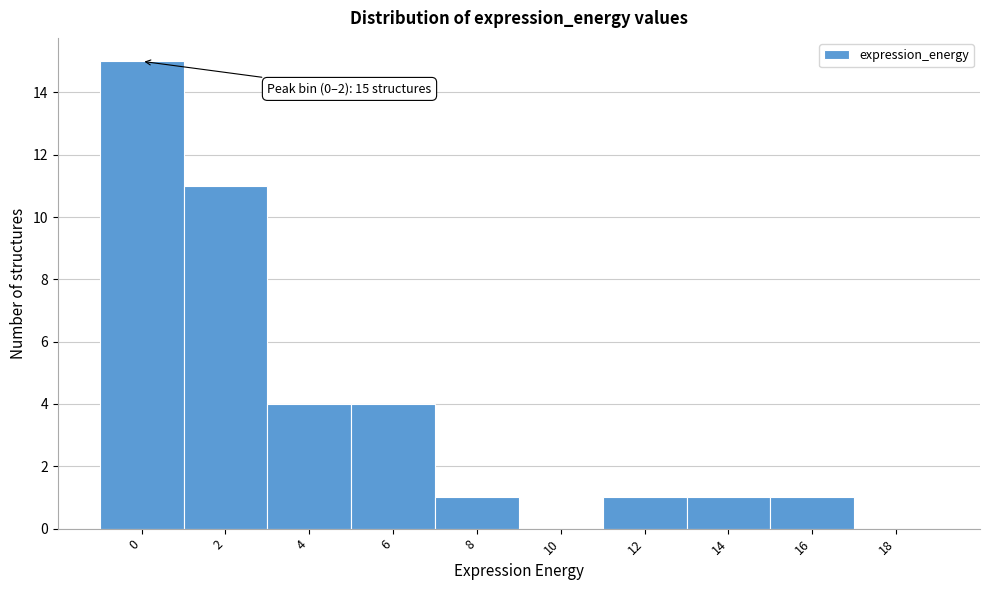

Reading left to right, list all the values displayed in this chart.

0=15	2=11	4=4	6=4	8=1	10=0	12=1	14=1	16=1	18=0